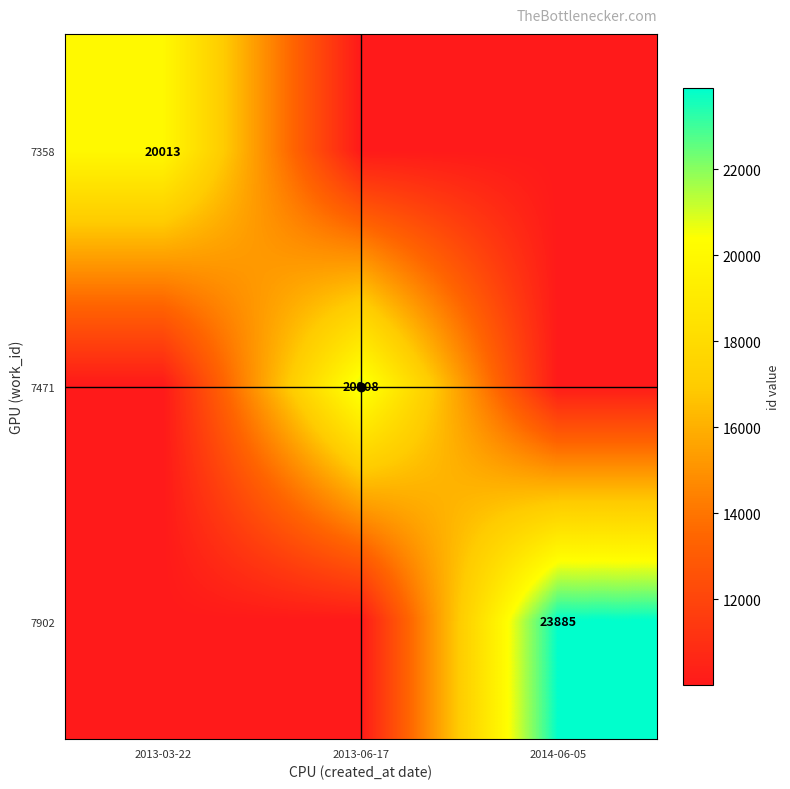

What is the approximate value of 7902 at 2013-06-17?

10006.5